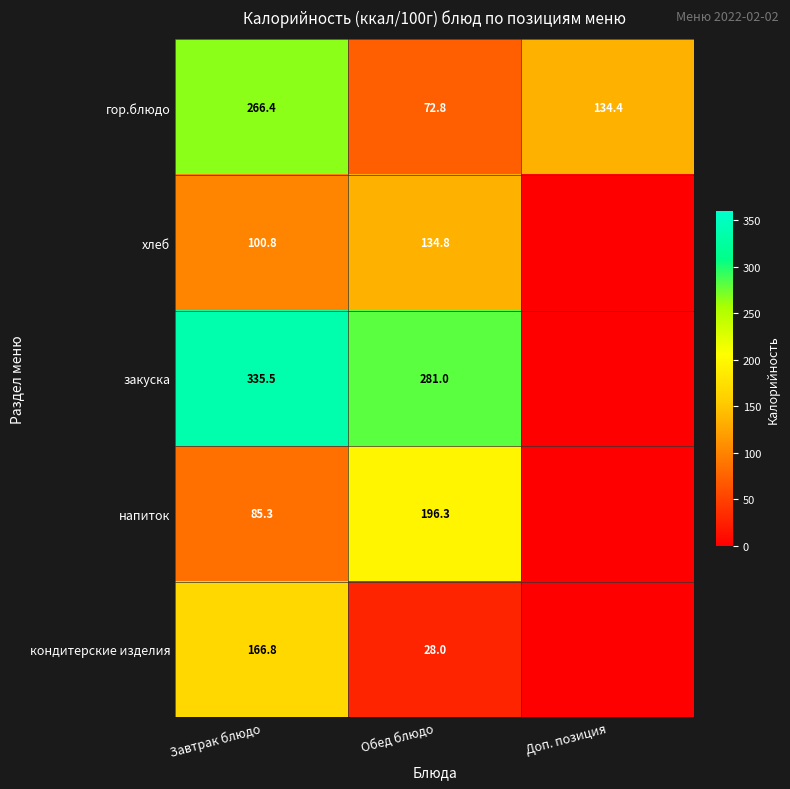

What is the maximum value for гор.блюдо?

266.4